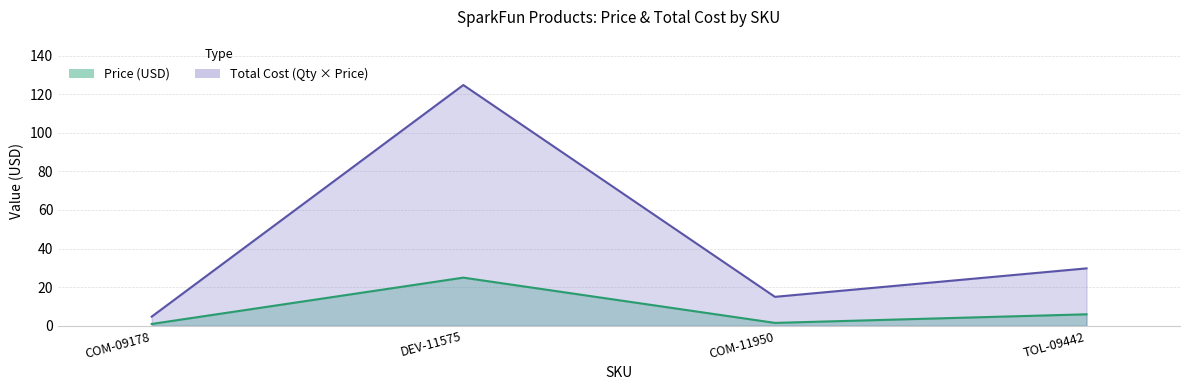

True or false: the data shows 6.0 at TOL-09442.

True